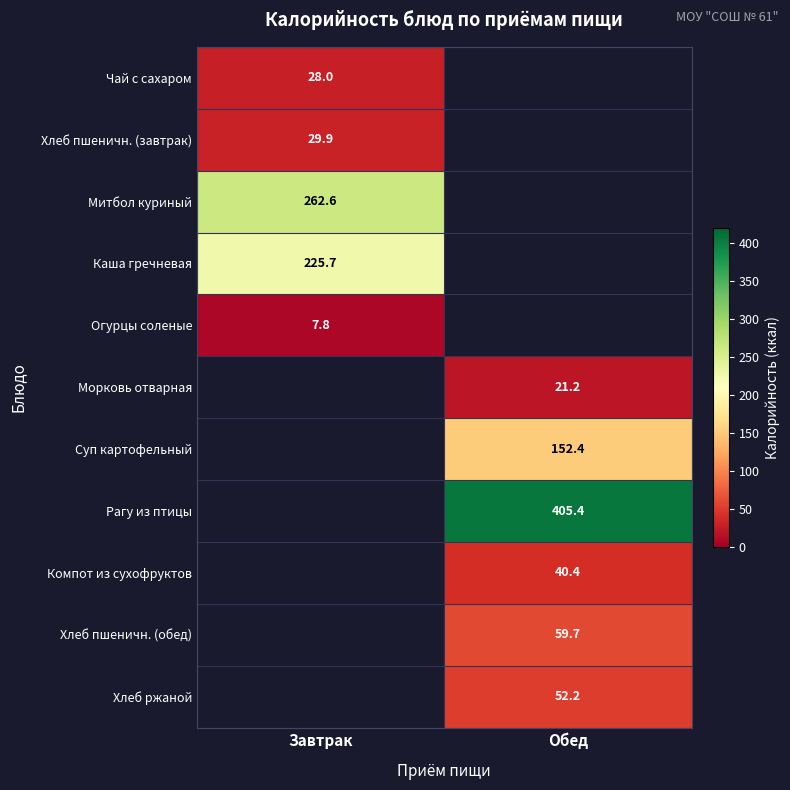

The Хлеб ржаной series shows 52.2 at Обед. True or false?

True